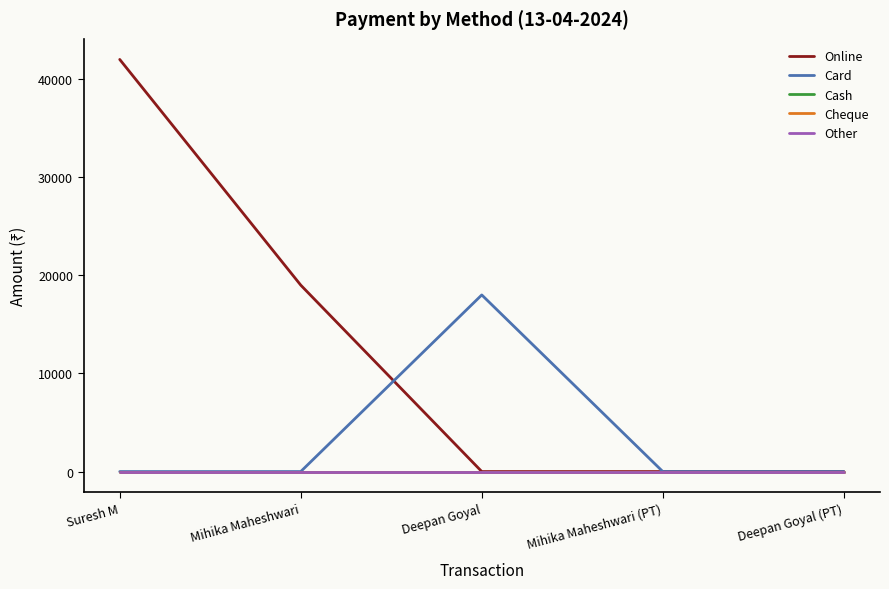

What is the maximum value for Online?

42000